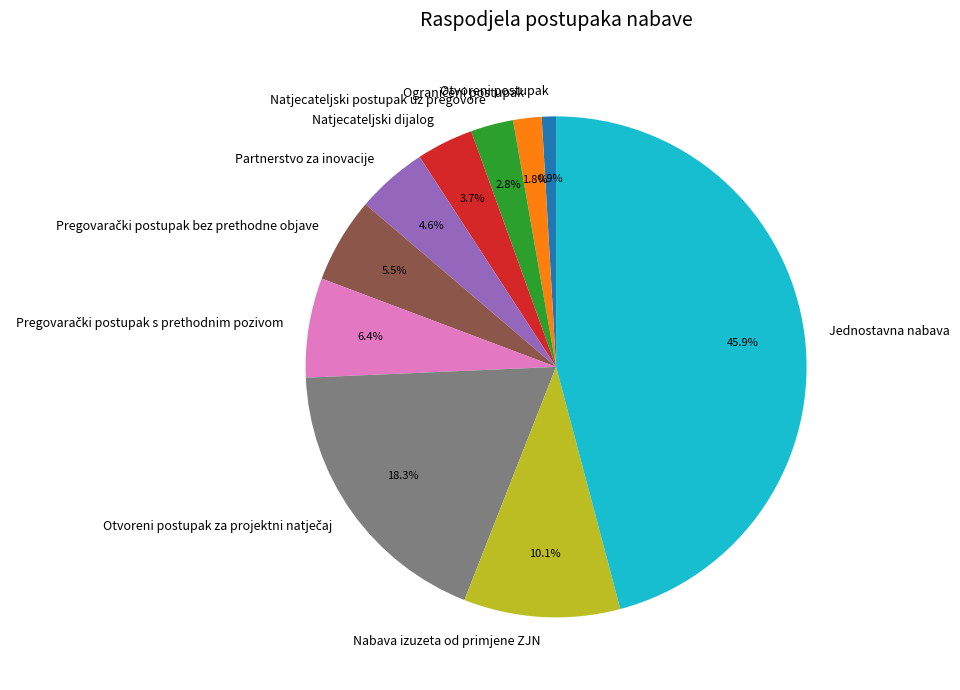

How many segments does this pie chart have?

10